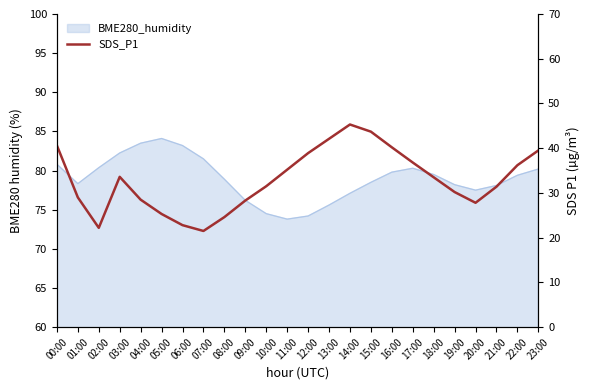

What position from the right is 17:00?

7